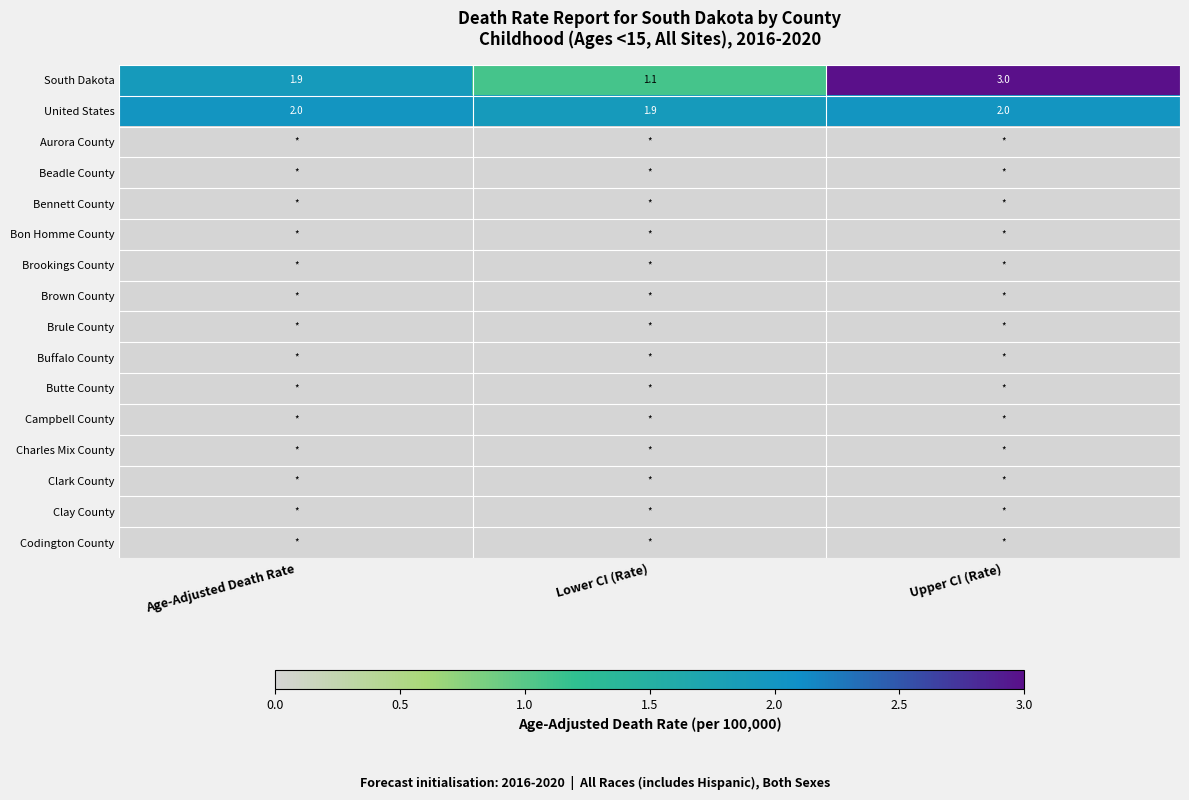

What is the average value of the South Dakota series?

2.0